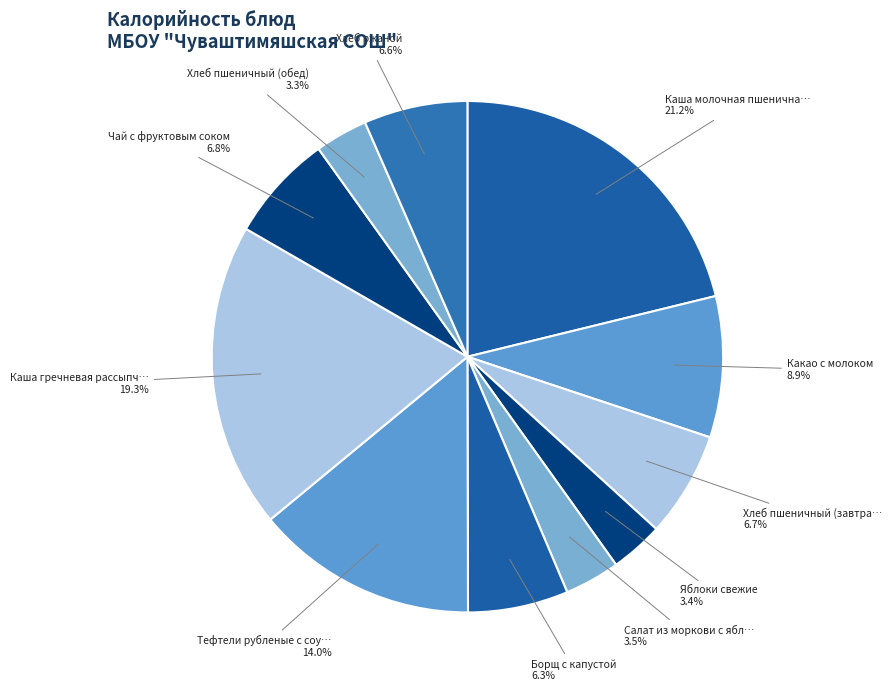

What is the largest slice in the pie chart?

Каша молочная пшеничная